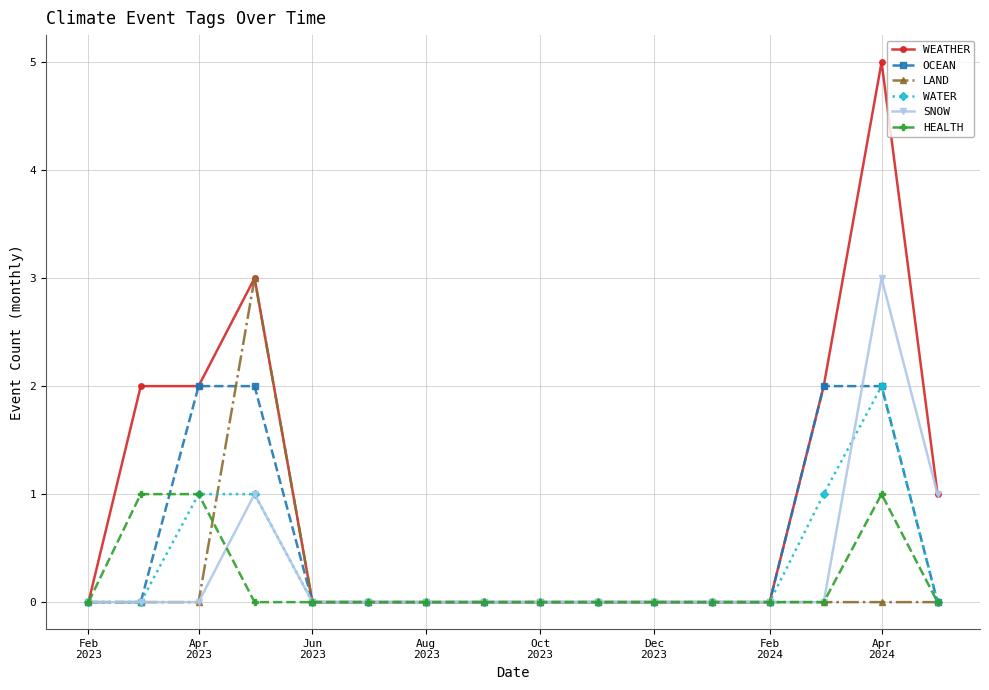

What is the maximum value shown in the chart?

5